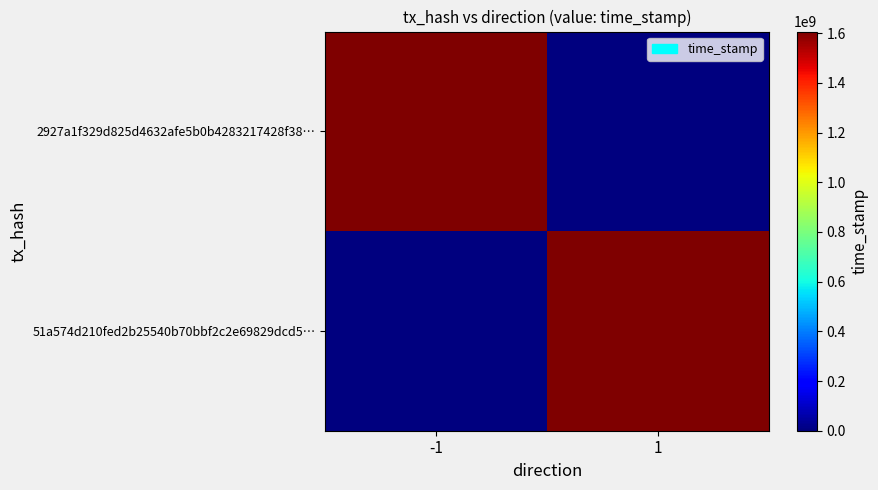

What is the difference between the highest and lowest values at -1?

1606383812